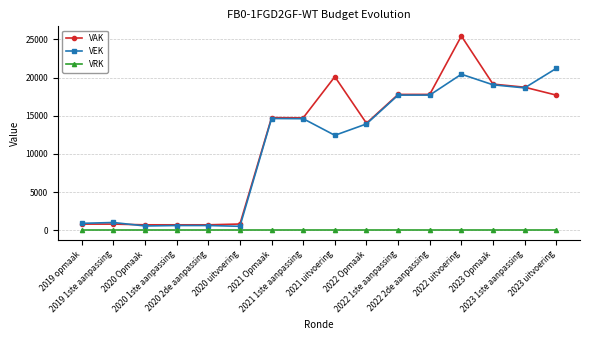

What is the greatest value displayed?

25440